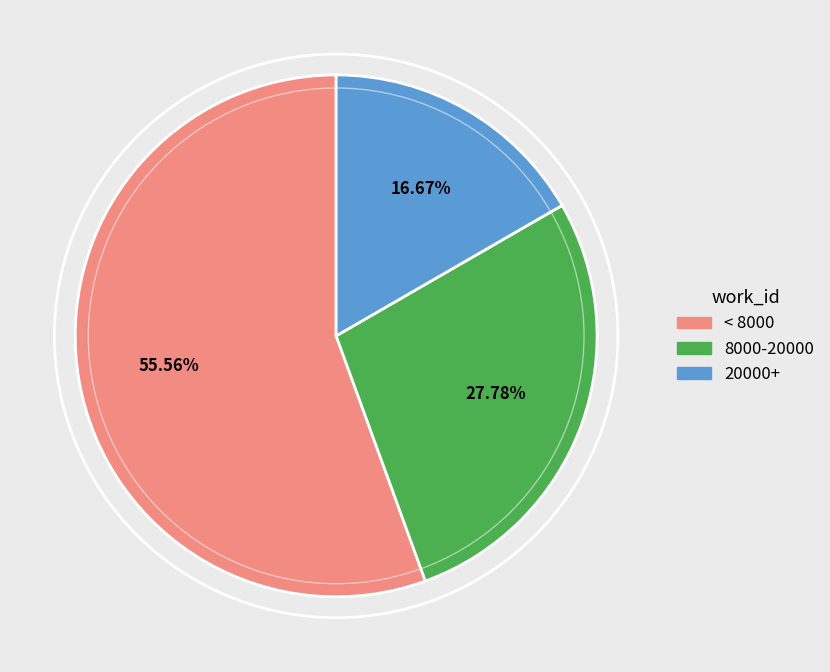

Rank the categories by value from lowest to highest.

20000+, 8000-20000, < 8000